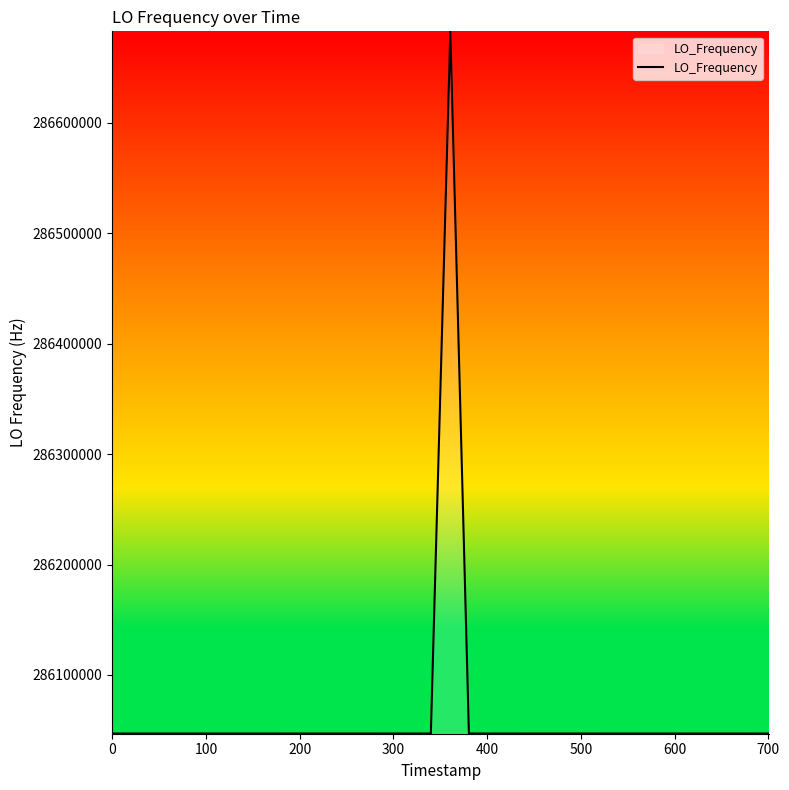

What is the difference between the maximum and minimum values?

635705.6